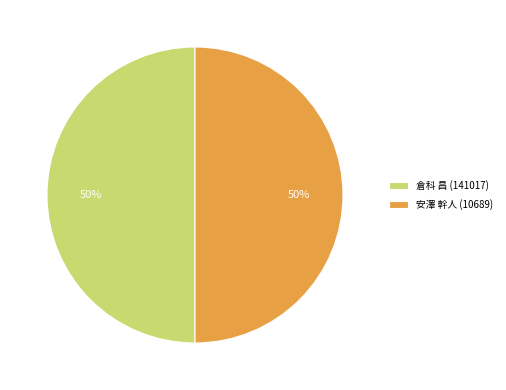

To the nearest percent, what is the combined percentage of 安澤 幹人 (10689) and 倉科 昌 (141017)?

100%